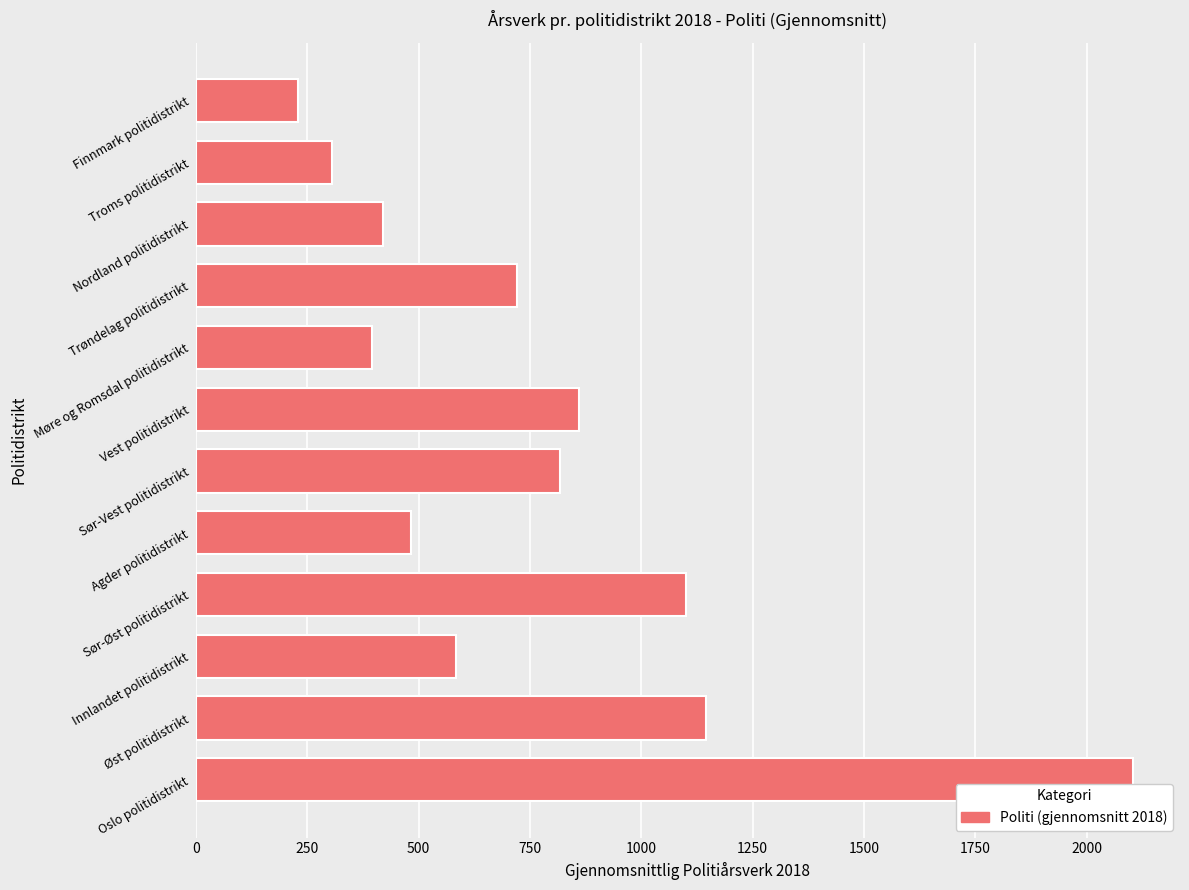

Which has a higher value, Finnmark politidistrikt or Agder politidistrikt?

Agder politidistrikt